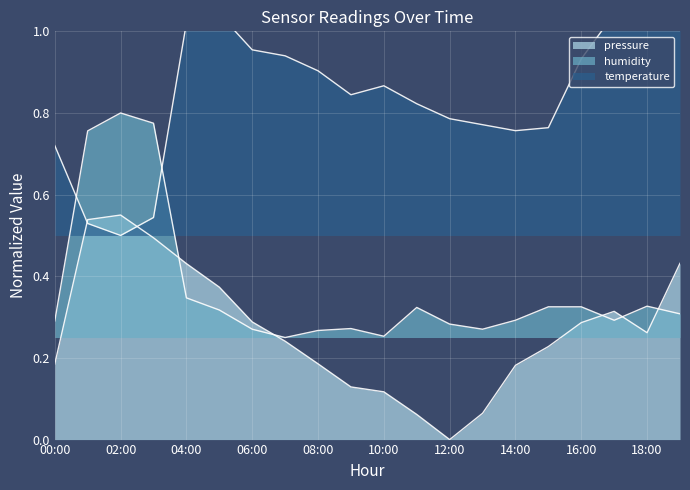

Reading left to right, transcribe all the data shown in this chart.

pressure: 0.2	0.5	0.6	0.5	0.4	0.4	0.3	0.2	0.2	0.1	0.1	0.1	0.0	0.1	0.2	0.2	0.3	0.3	0.3	0.4
humidity: 0.3	0.8	0.8	0.8	0.3	0.3	0.3	0.2	0.3	0.3	0.3	0.3	0.3	0.3	0.3	0.3	0.3	0.3	0.3	0.3
temperature: 0.7	0.5	0.5	0.5	1.0	1.0	1.0	0.9	0.9	0.8	0.9	0.8	0.8	0.8	0.8	0.8	0.9	1.0	1.1	1.0